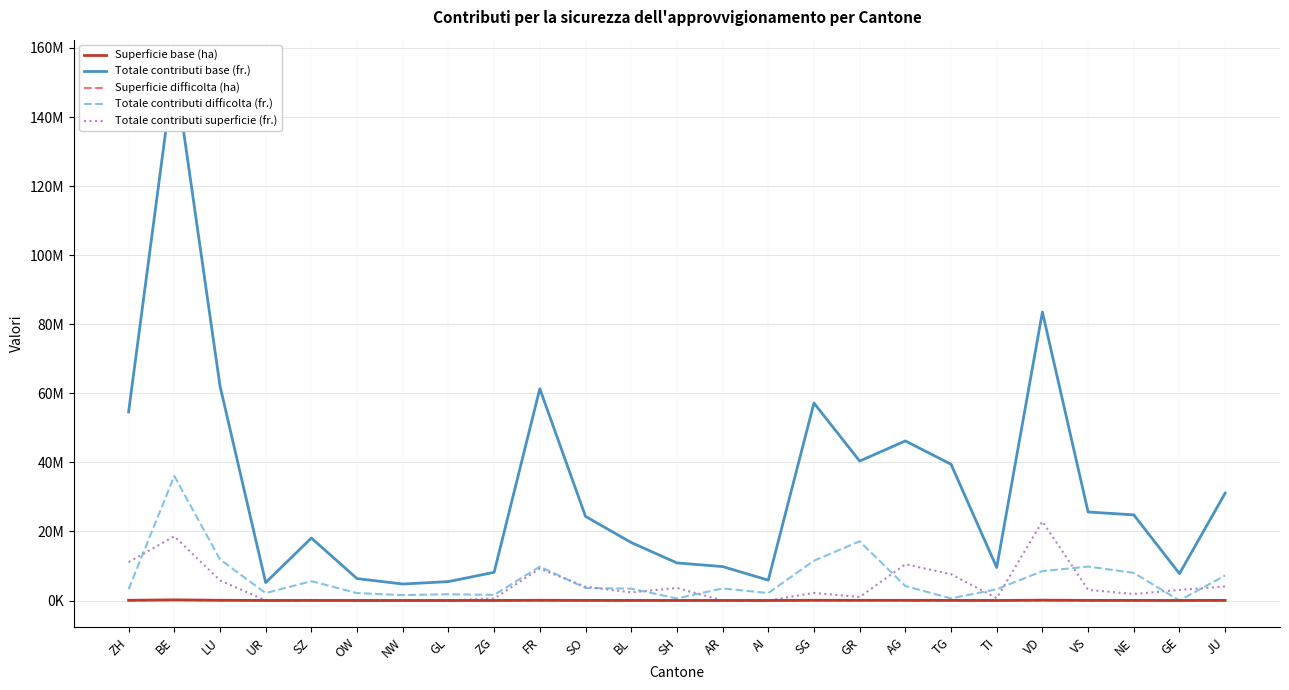

Which has a higher value, SO or BL?

SO